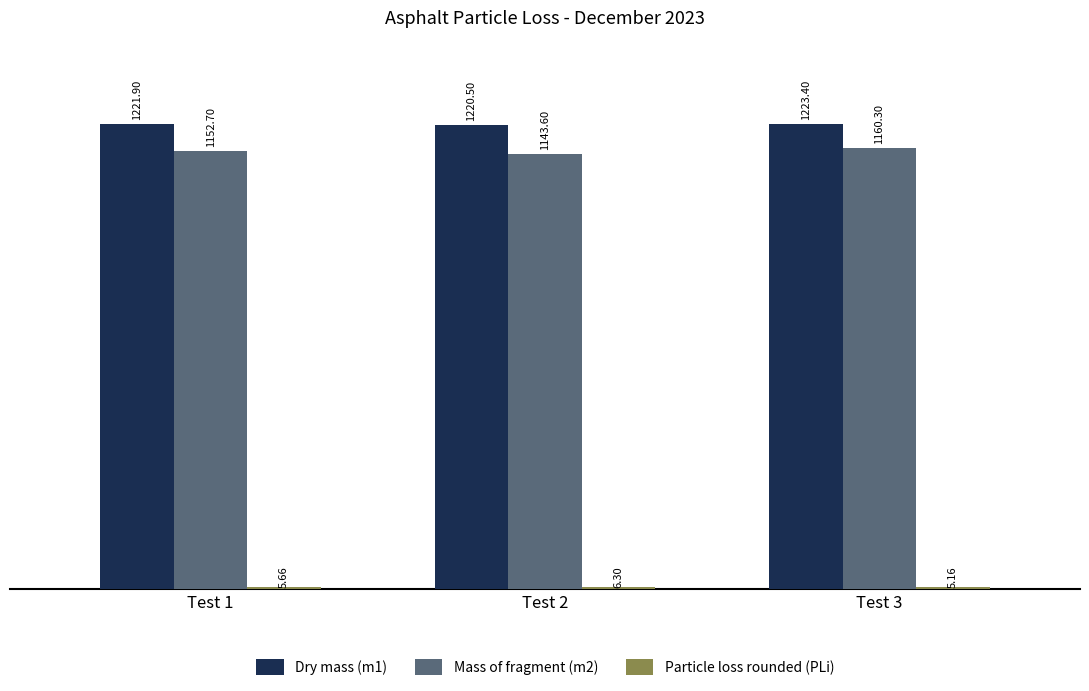

What is the total value across all series at Test 2?

2370.4